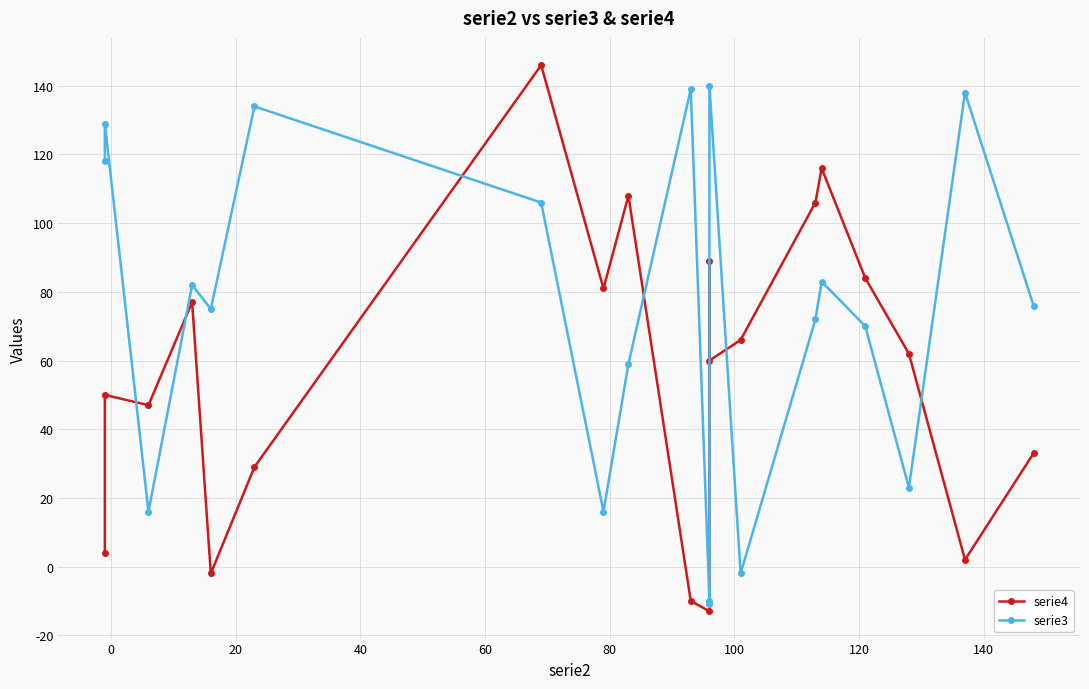

The value of serie3 at -20 is 187. True or false?

False